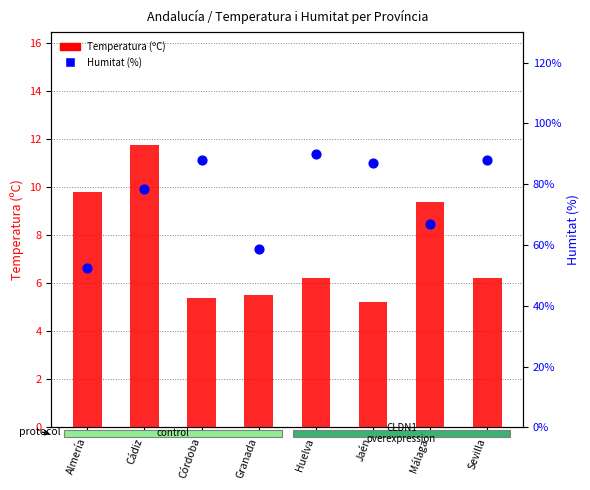

At how many categories does at least one series exceed 85?

4